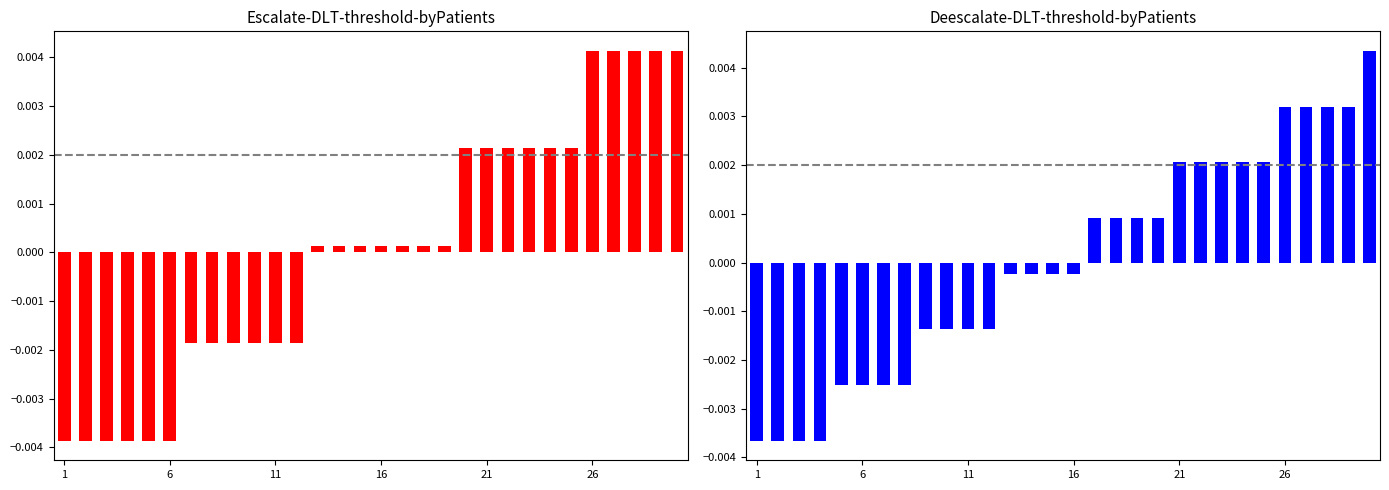

At how many categories does at least one series exceed 0?

18